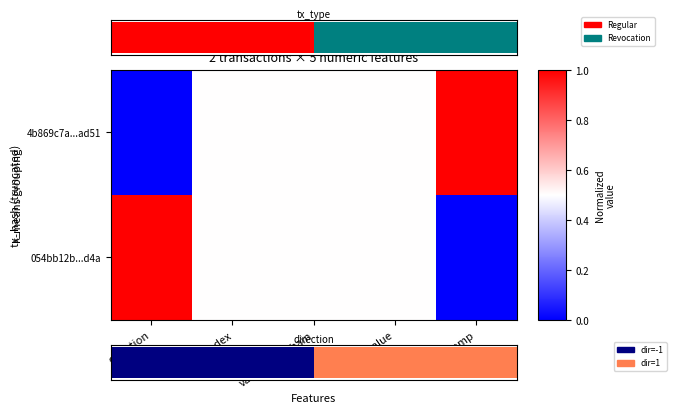

What is the spread (max minus min) of values at direction?

1.0